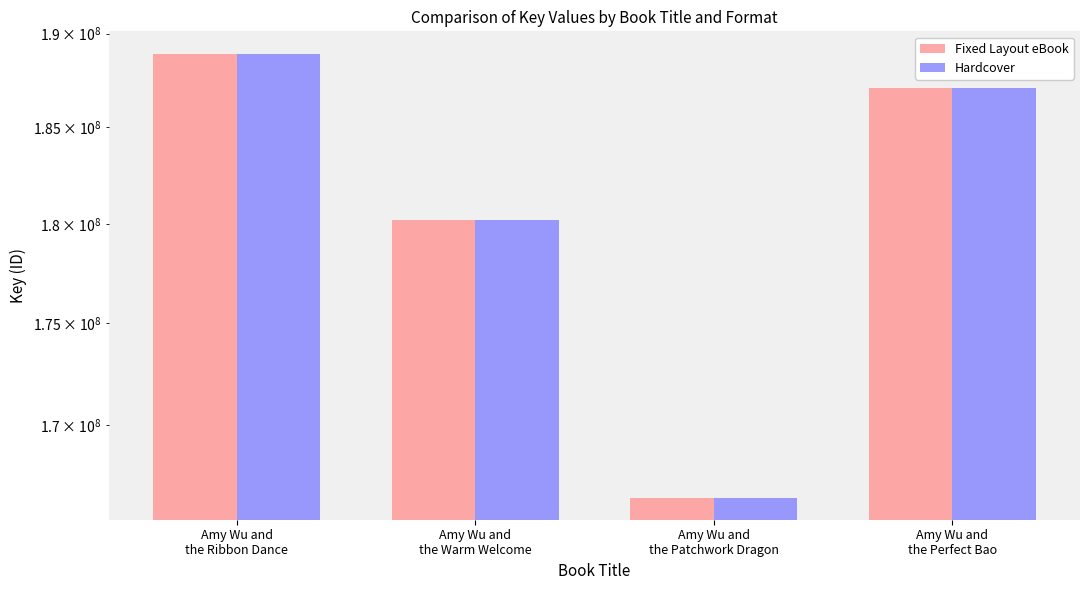

Reading right to left, extract all data points from this chart.

Fixed Layout eBook: 187065097	166535148	180188454	188927396
Hardcover: 187065097	166535148	180188454	188927396